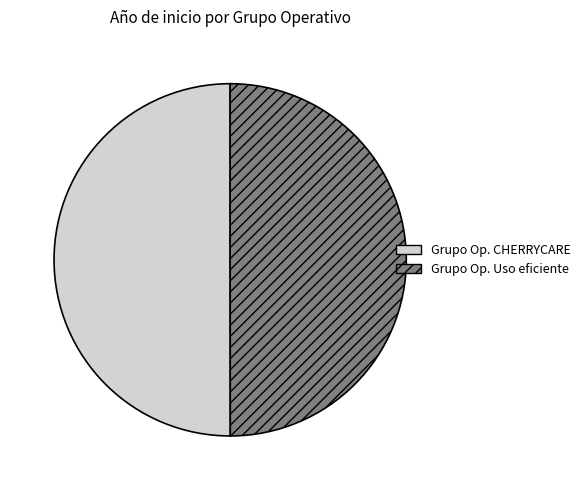

How many segments does this pie chart have?

2